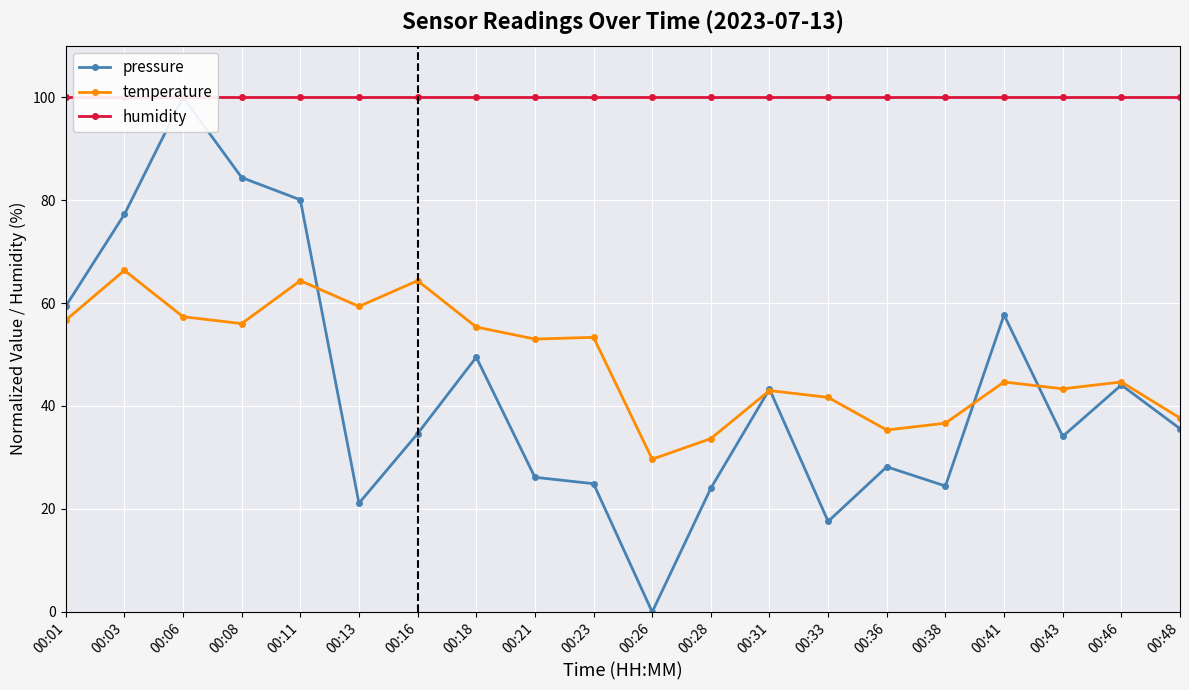

What is the difference between the pressure values at 00:28 and 00:31?

19.3